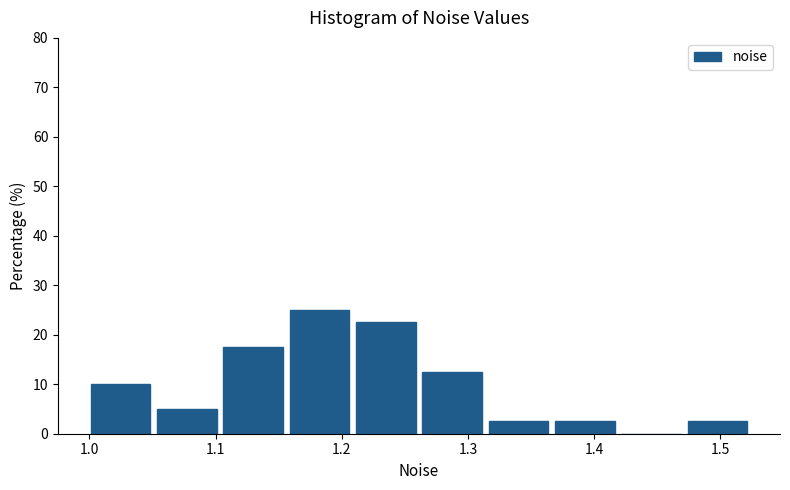

Over which range of the x-axis is the bar tallest?

1.16 to 1.21